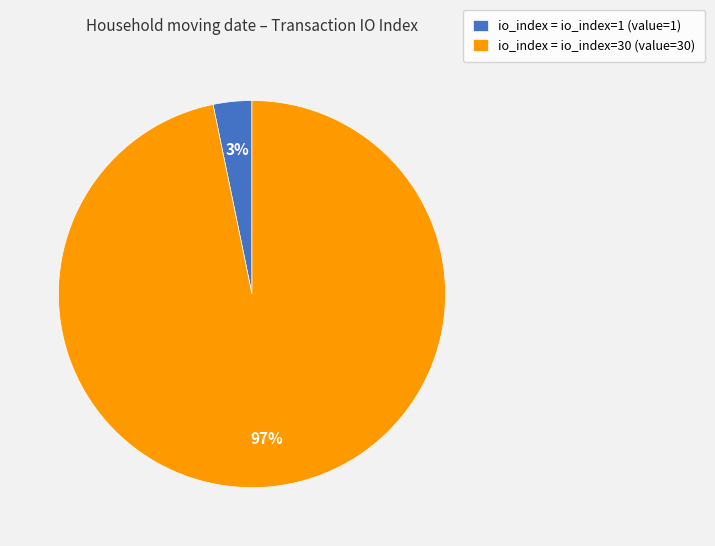

Which category has the biggest portion of the pie?

io_index = io_index=30 (value=30)